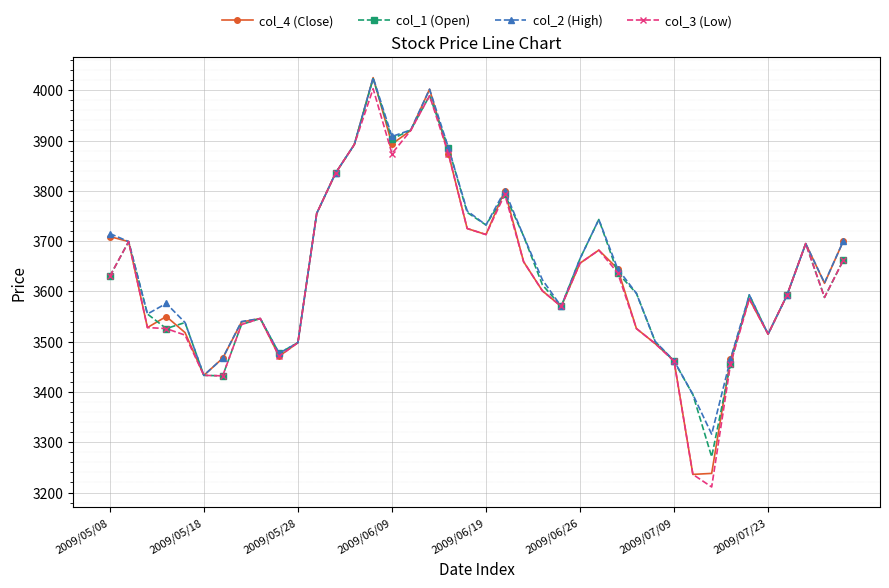

What is the highest value of the col_3 (Low) series?

4003